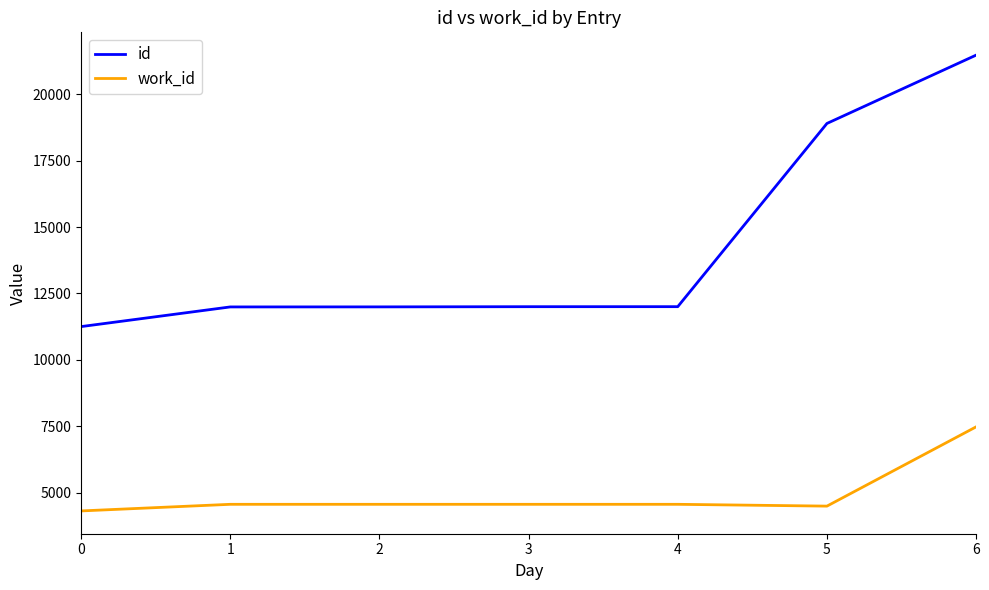

True or false: work_id and id cross at least once.

False